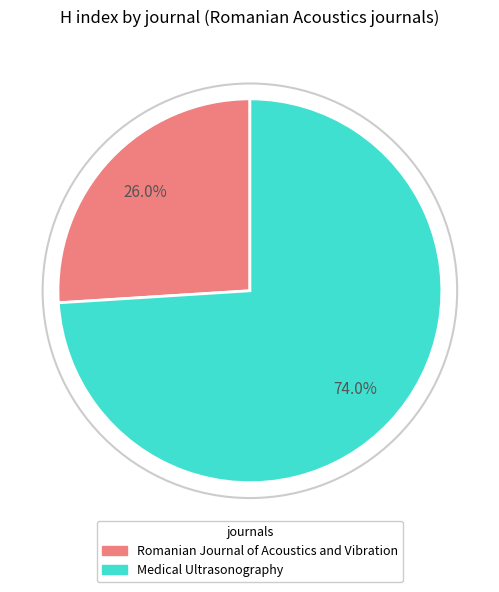

To the nearest percent, what is the difference between the Medical Ultrasonography and Romanian Journal of Acoustics and Vibration slice percentages?

48%